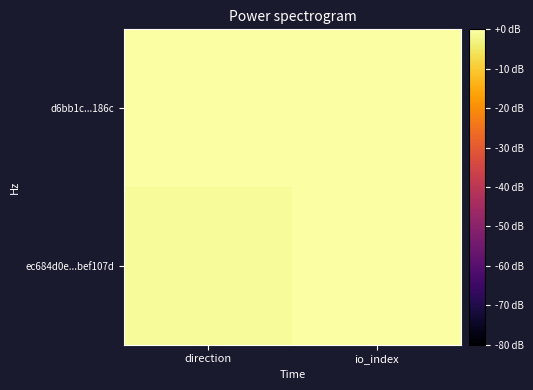

Which has a higher value, io_index or direction?

io_index